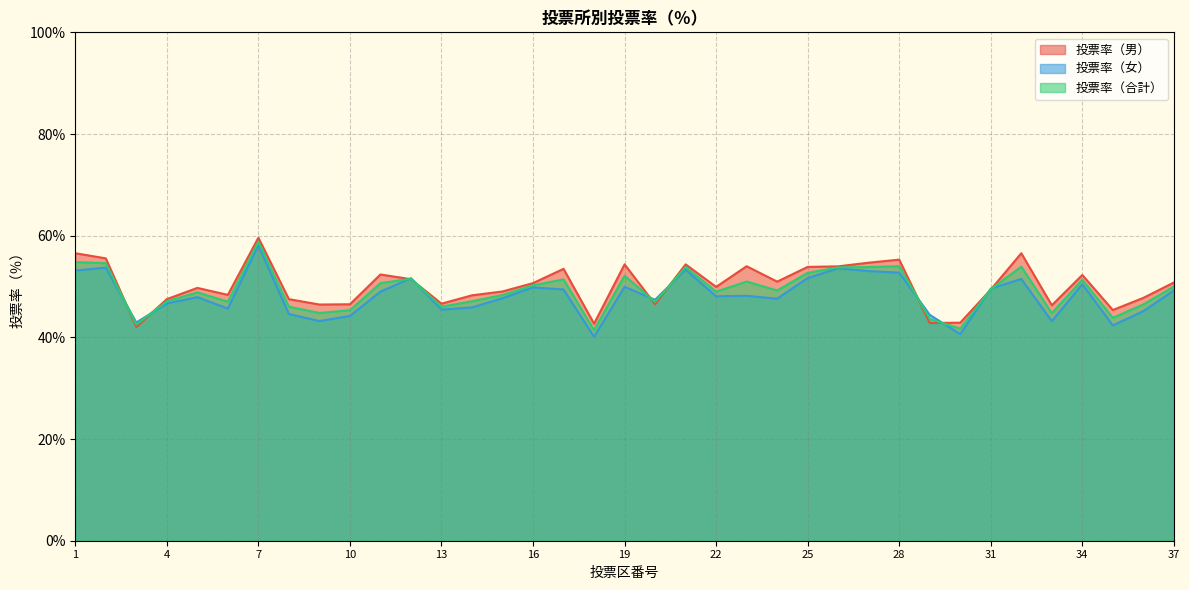

In 投票率（男）, how many points are higher than both neighbors (excluding endpoints)?

10